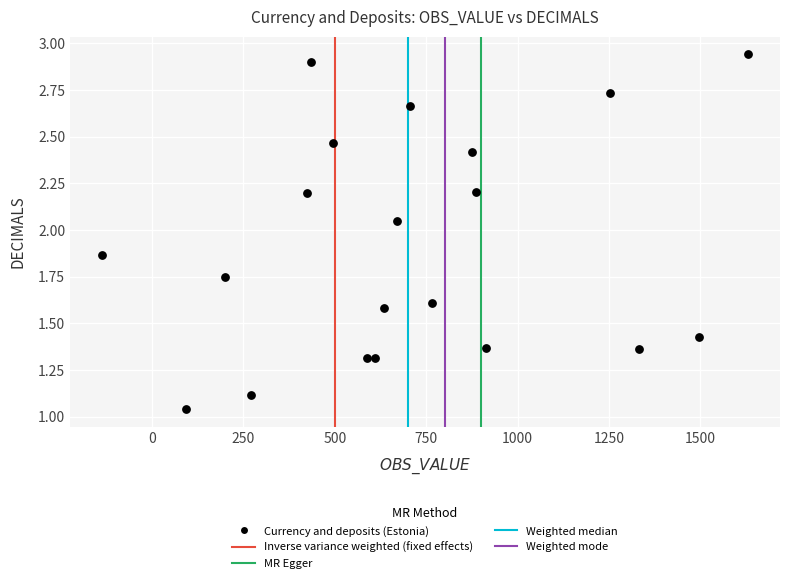

What is the range of X values (max minus min)?

1765.4